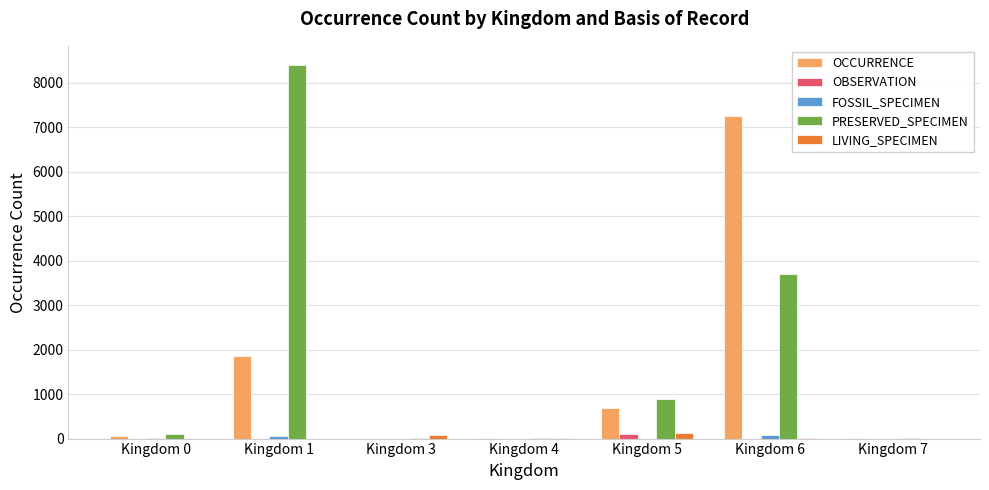

Which series has the largest total across all categories?

PRESERVED_SPECIMEN